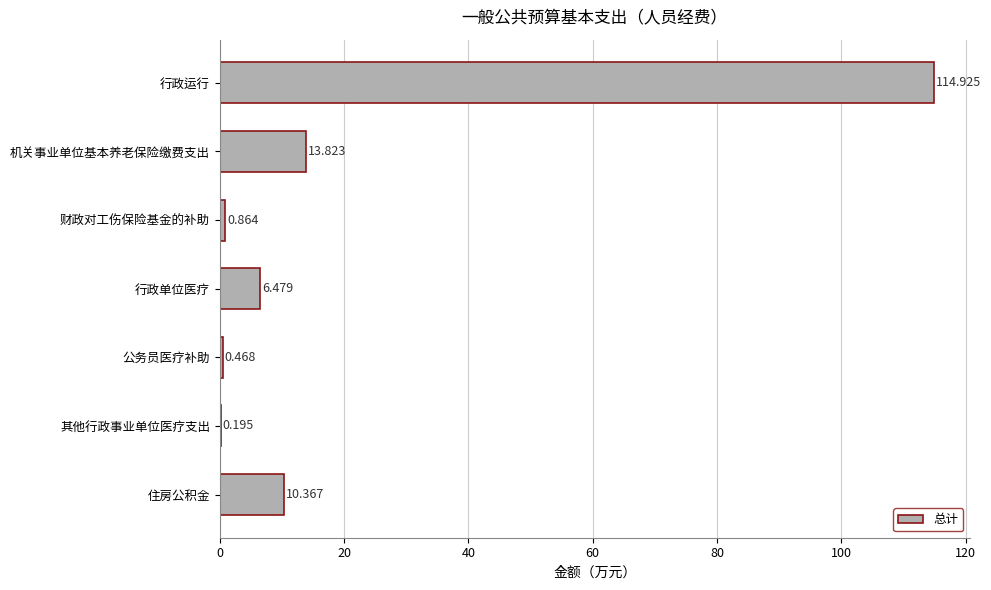

Which label corresponds to the largest value in the chart?

行政运行